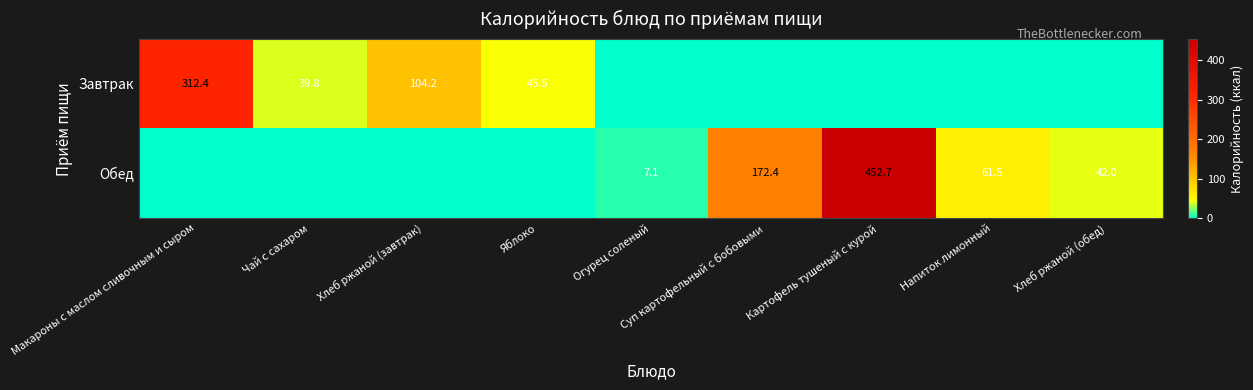

Is the value of Обед at Огурец соленый greater than the value of Завтрак at Чай с сахаром?

No